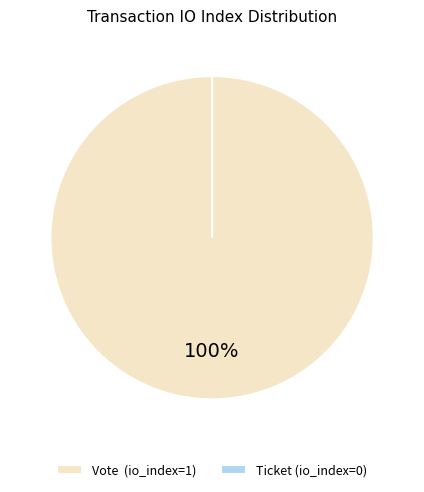

How many segments does this pie chart have?

2